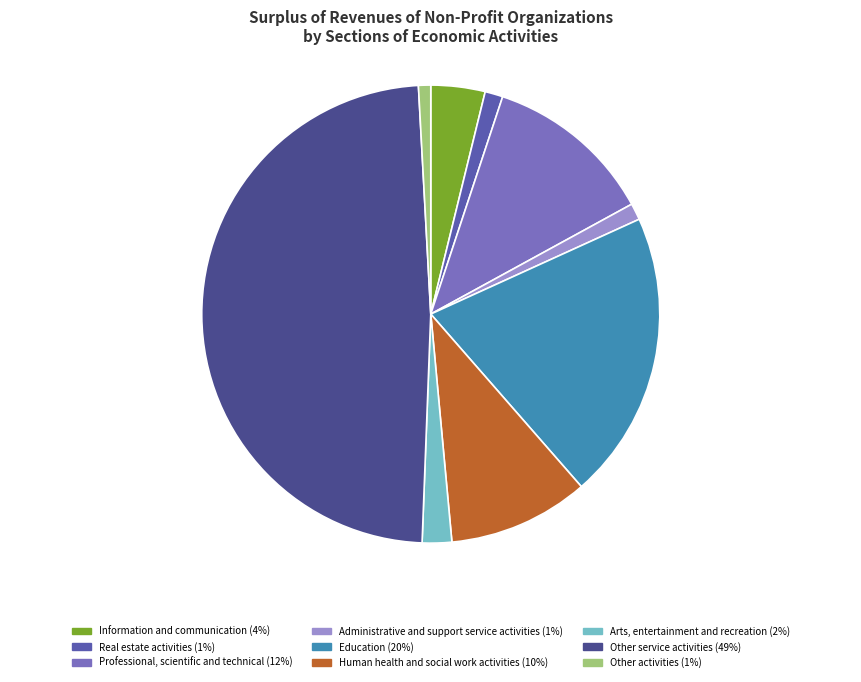

The Human health and social work activities slice represents 19% of the pie. True or false?

False